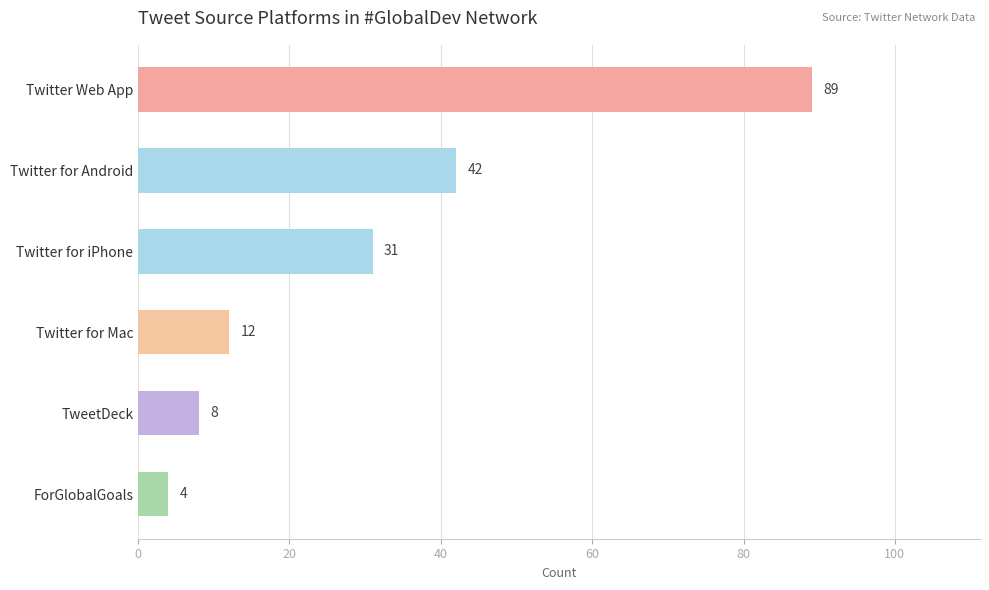

The chart shows a value of 16 at Twitter for Android. True or false?

False